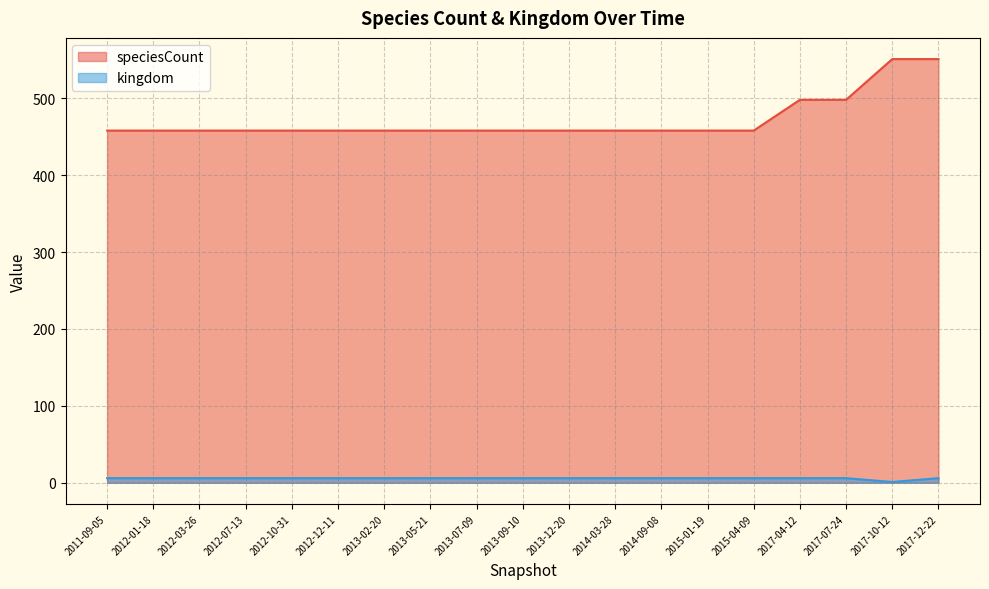

What position from the right is 2017-12-22?

1